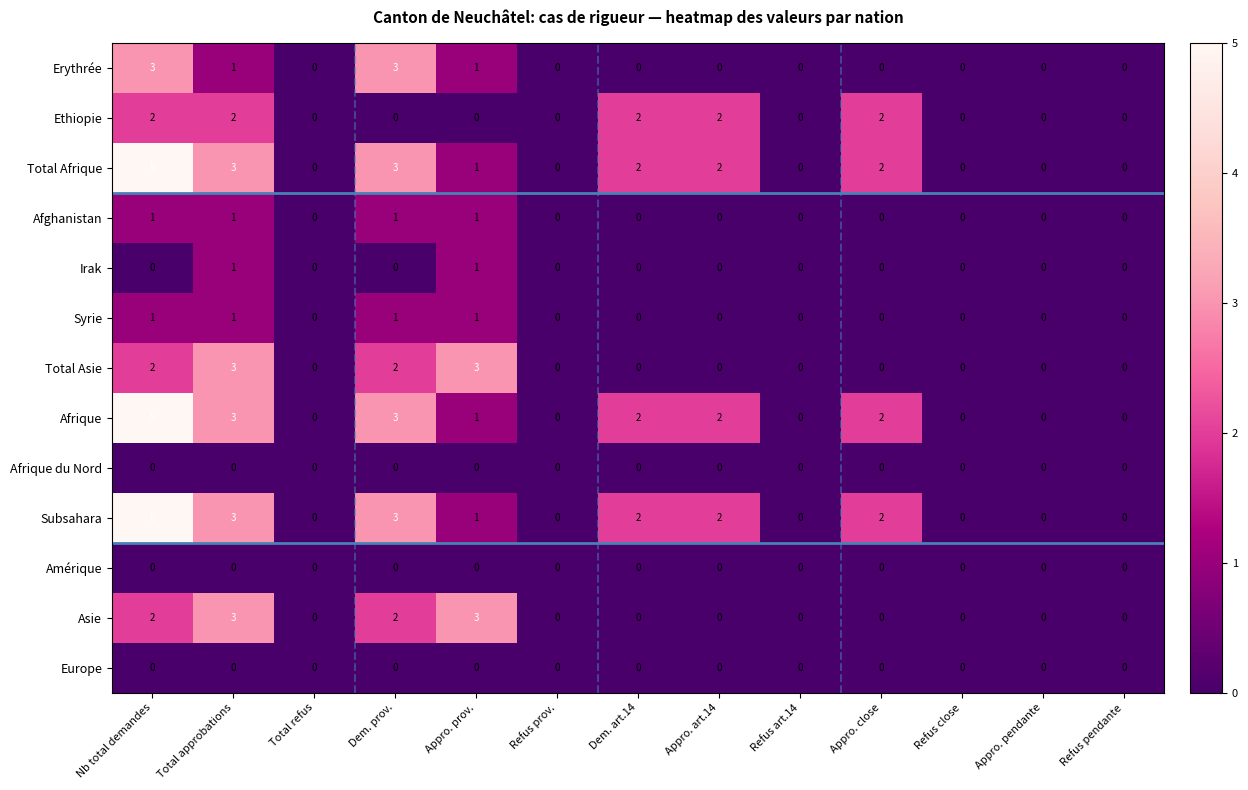

The Erythrée series shows -2 at Appro. close. True or false?

False